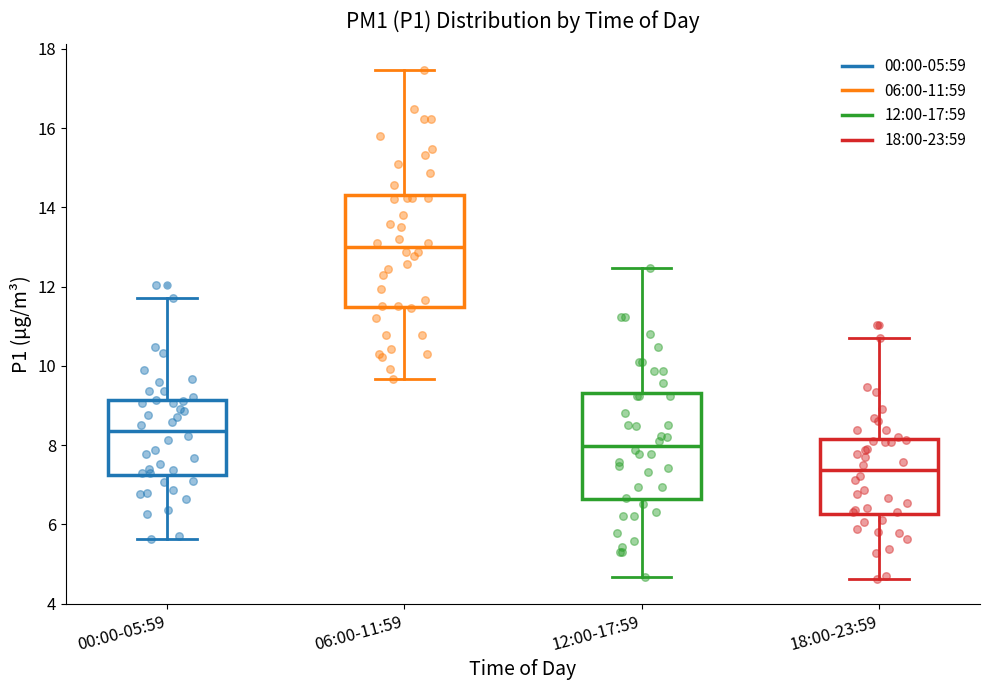

Reading left to right, read every box against the y-axis: the position of its median line, the range the box covers, and the ends of its whiskers. The values are not printed on the chart, so give them approximately, as read against the axis.

00:00-05:59: median 8.4, box 7.2 to 9.2, whiskers 5.6 to 11.8
06:00-11:59: median 13.0, box 11.4 to 14.4, whiskers 9.6 to 17.4
12:00-17:59: median 8.0, box 6.6 to 9.4, whiskers 4.6 to 12.4
18:00-23:59: median 7.4, box 6.2 to 8.2, whiskers 4.6 to 10.8